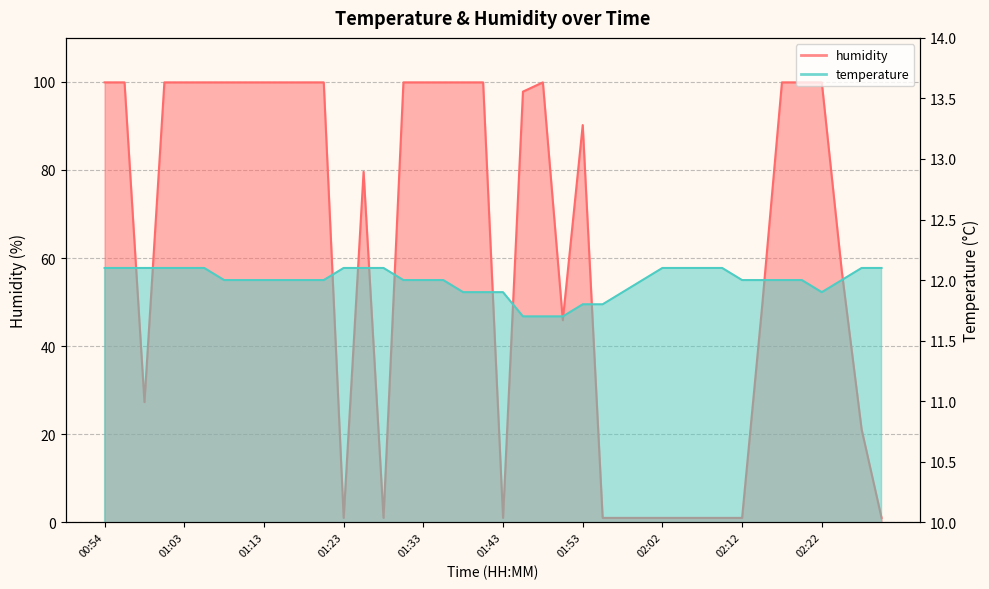

Reading right to left, transcribe all the data shown in this chart.

temperature: 02:29=12.1	02:27=12.1	02:25=12.0	02:22=11.9	02:20=12.0	02:17=12.0	02:15=12.0	02:12=12.0	02:10=12.1	02:07=12.1	02:05=12.1	02:02=12.1	02:00=12.0	01:57=11.9	01:55=11.8	01:53=11.8	01:50=11.7	01:47=11.7	01:45=11.7	01:43=11.9	01:40=11.9	01:38=11.9	01:35=12.0	01:33=12.0	01:30=12.0	01:28=12.1	01:25=12.1	01:23=12.1	01:20=12.0	01:18=12.0	01:16=12.0	01:13=12.0	01:11=12.0	01:08=12.0	01:06=12.1	01:03=12.1	01:01=12.1	00:58=12.1	00:56=12.1	00:54=12.1
humidity: 02:29=1.0	02:27=21.1	02:25=57.2	02:22=99.9	02:20=99.9	02:17=99.9	02:15=48.8	02:12=1.0	02:10=1.0	02:07=1.0	02:05=1.0	02:02=1.0	02:00=1.0	01:57=1.0	01:55=1.0	01:53=90.2	01:50=45.9	01:47=99.9	01:45=97.8	01:43=1.0	01:40=99.9	01:38=99.9	01:35=99.9	01:33=99.9	01:30=99.9	01:28=1.0	01:25=79.6	01:23=1.0	01:20=99.9	01:18=99.9	01:16=99.9	01:13=99.9	01:11=99.9	01:08=99.9	01:06=99.9	01:03=99.9	01:01=99.9	00:58=27.3	00:56=99.9	00:54=99.9